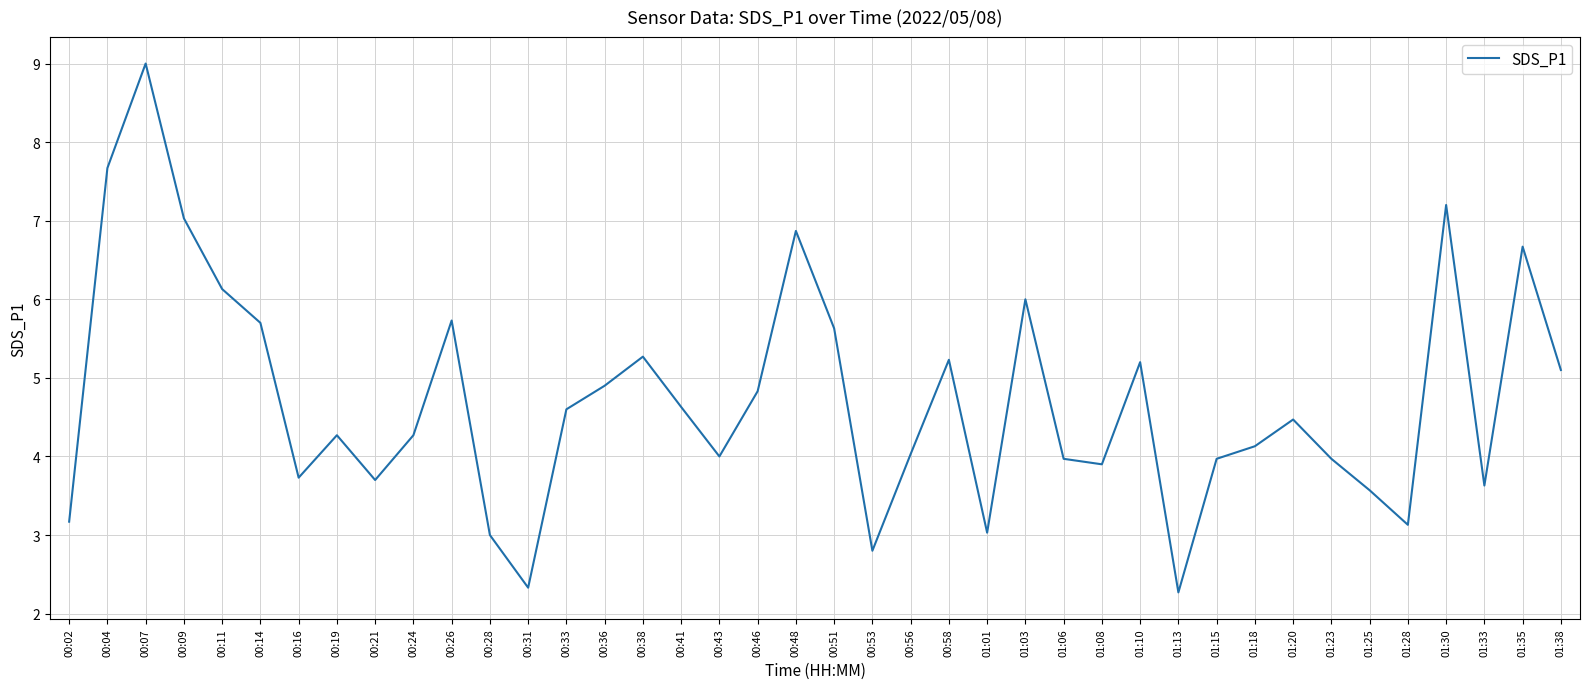

Reading left to right, transcribe all the data shown in this chart.

3.2	7.7	9.0	7.0	6.1	5.7	3.7	4.3	3.7	4.3	5.7	3.0	2.3	4.6	4.9	5.3	4.6	4.0	4.8	6.9	5.6	2.8	4.0	5.2	3.0	6.0	4.0	3.9	5.2	2.3	4.0	4.1	4.5	4.0	3.6	3.1	7.2	3.6	6.7	5.1